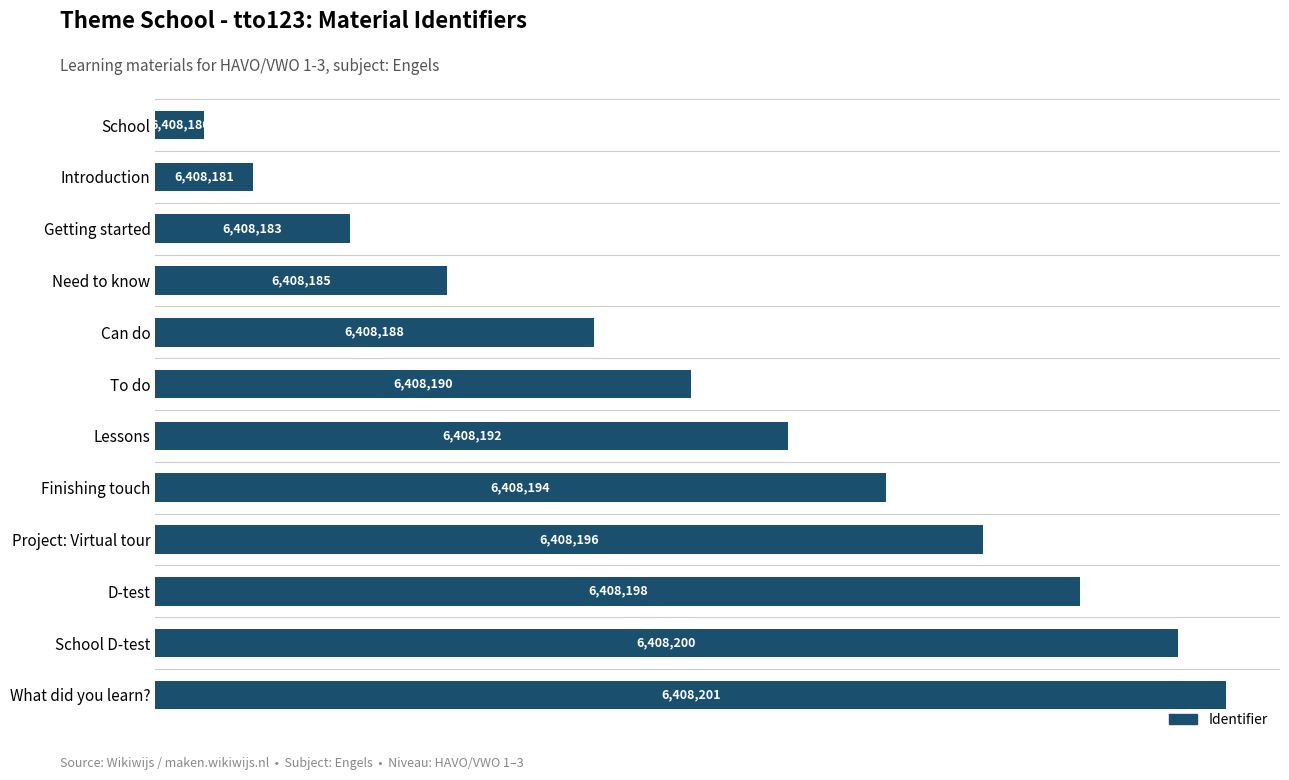

What is the difference between the second highest and second lowest values?

19